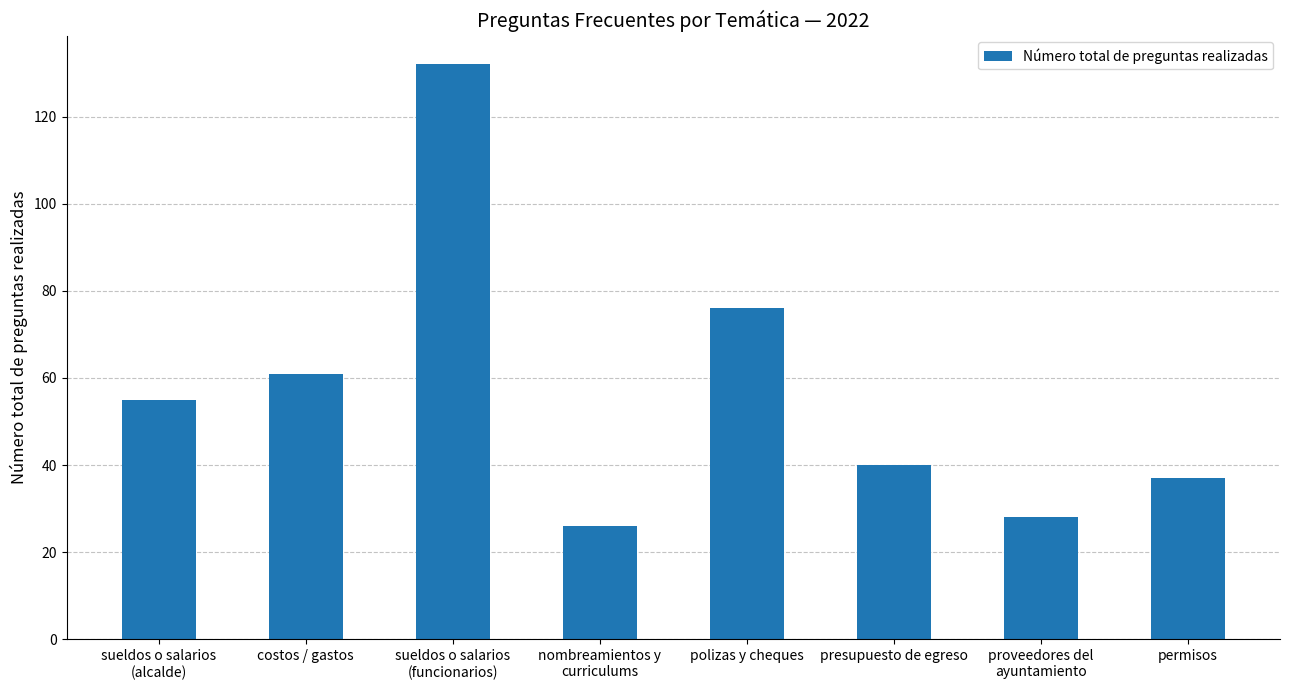

Which has a higher value, costos / gastos or polizas y cheques?

polizas y cheques